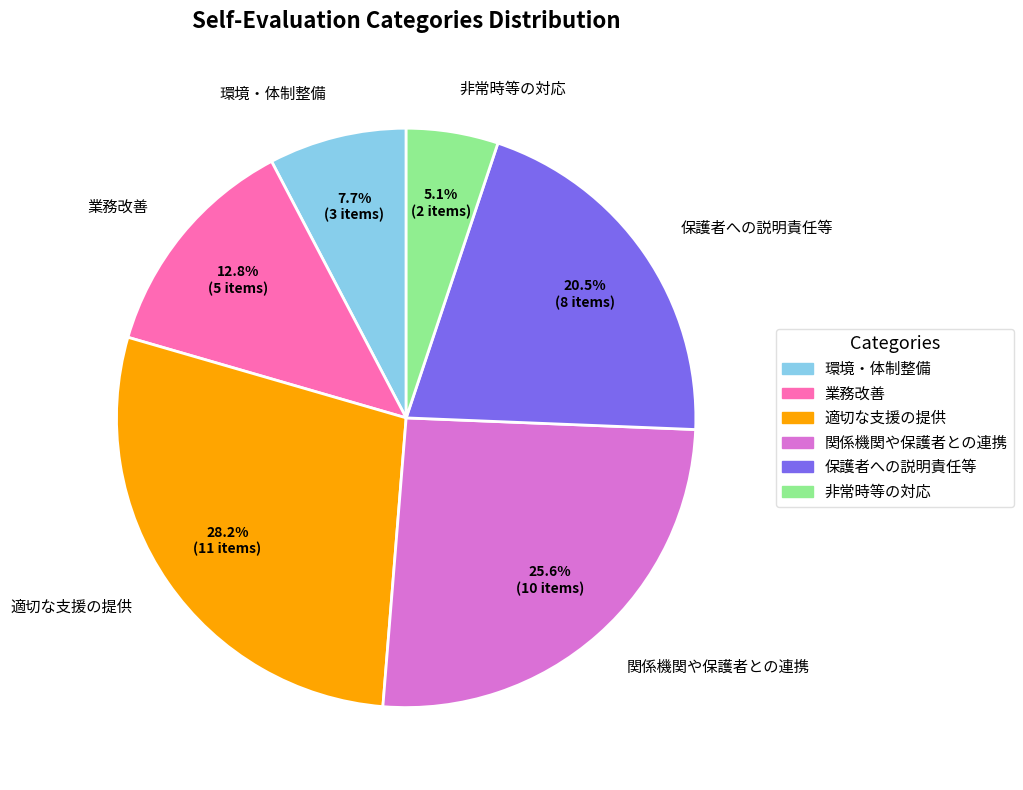

To the nearest percent, what portion does 非常時等の対応 represent?

5%